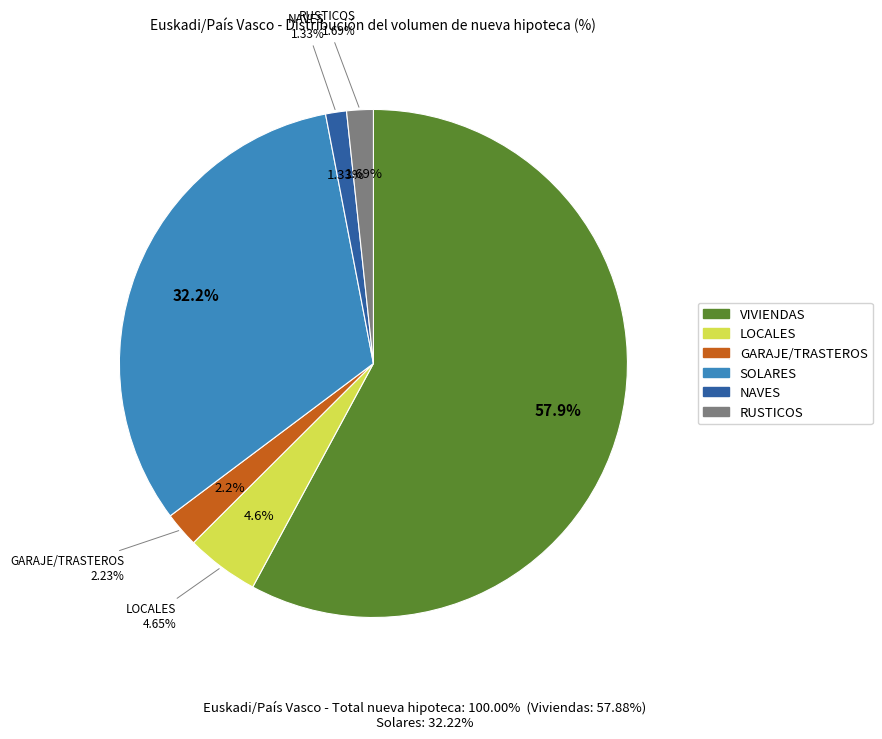

Count the number of slices in the pie.

6